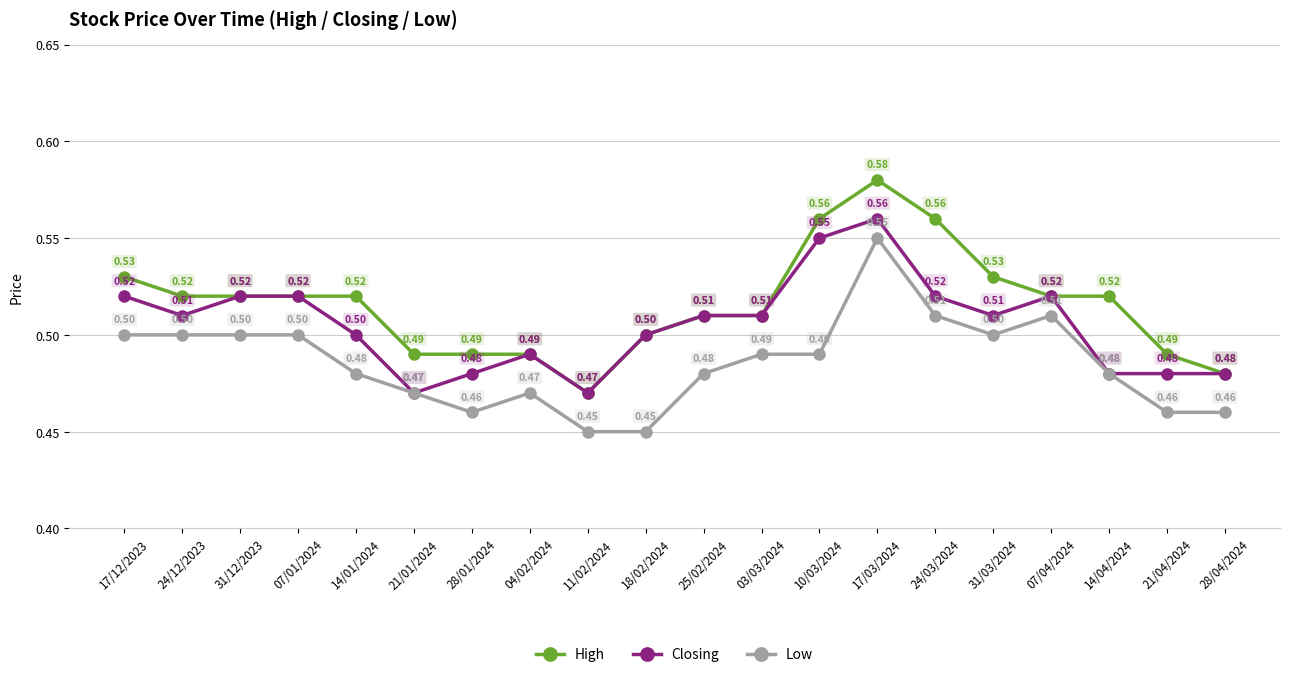

Which series has the widest spread of values?

High